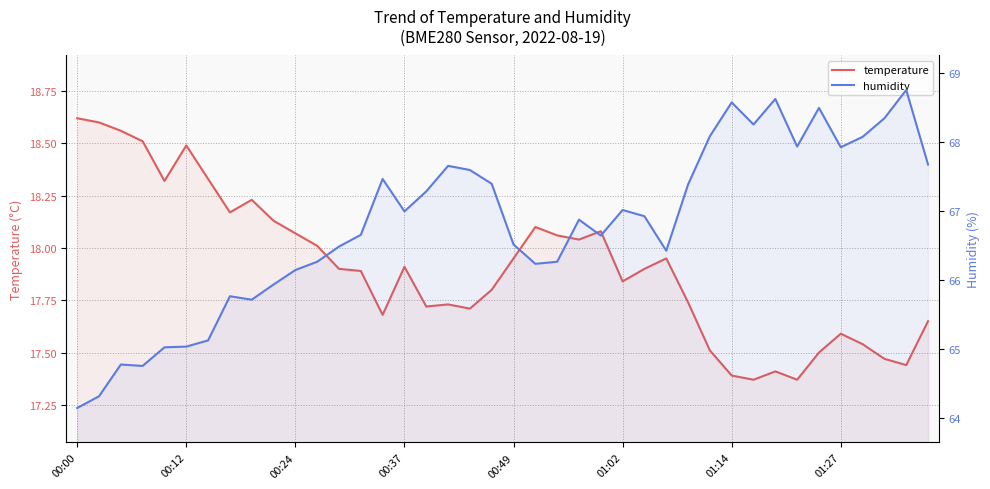

How many interior local peaks does the temperature series have?

9